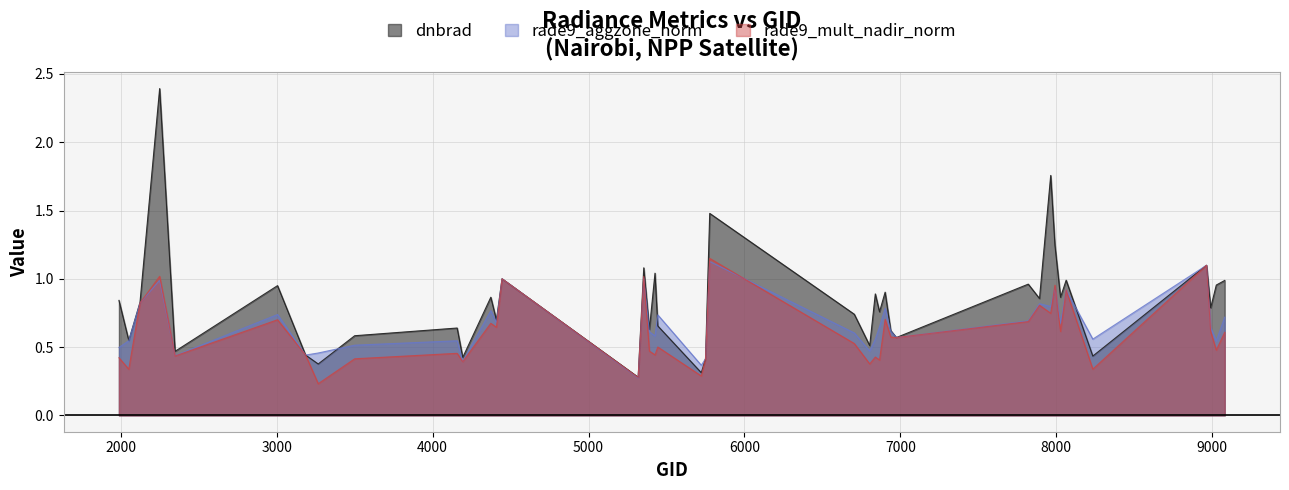

In rade9_aggzone_norm, how many points are lower than both neighbors (excluding endpoints)?

13